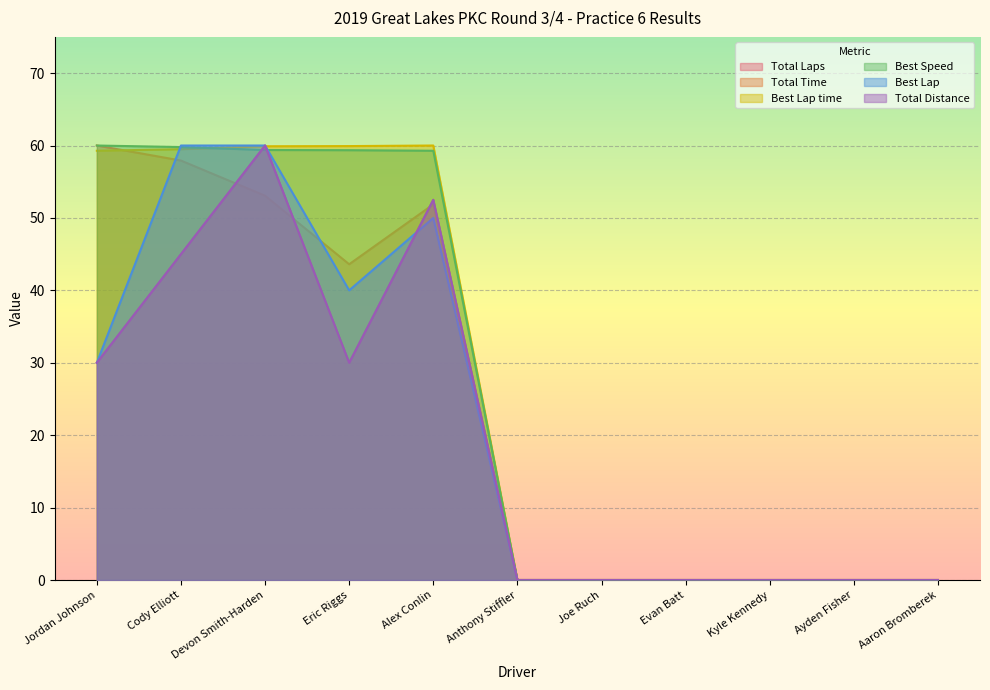

How many positive values does the Total Time series have?

5